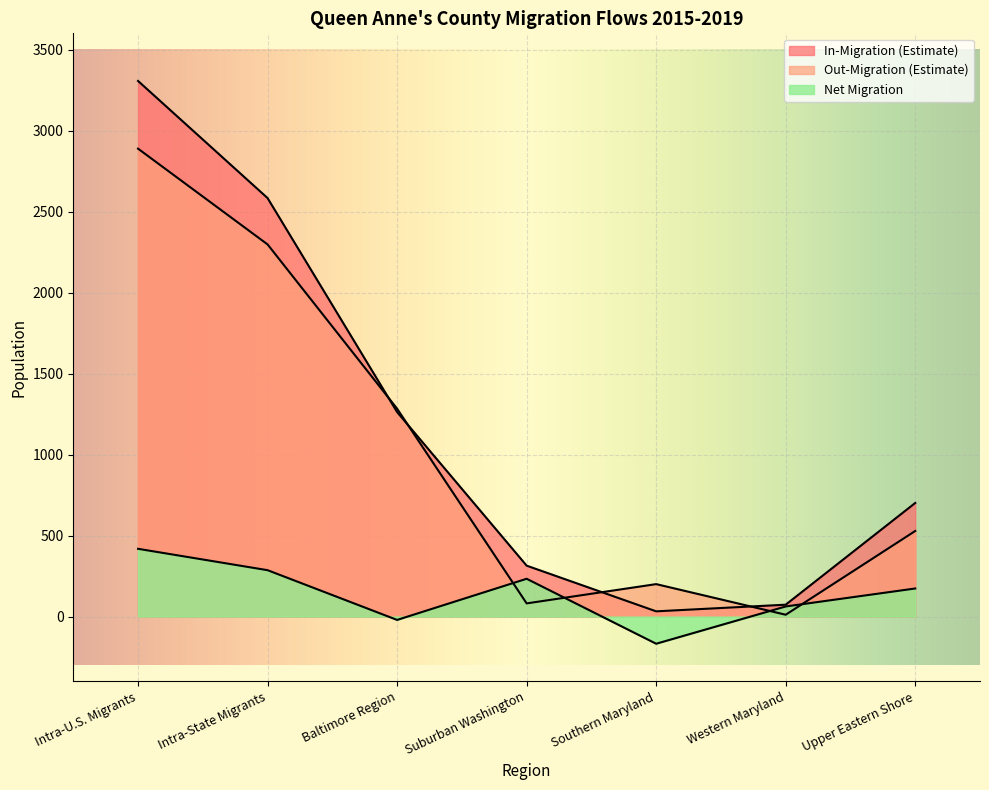

How many lines are shown in the chart?

3